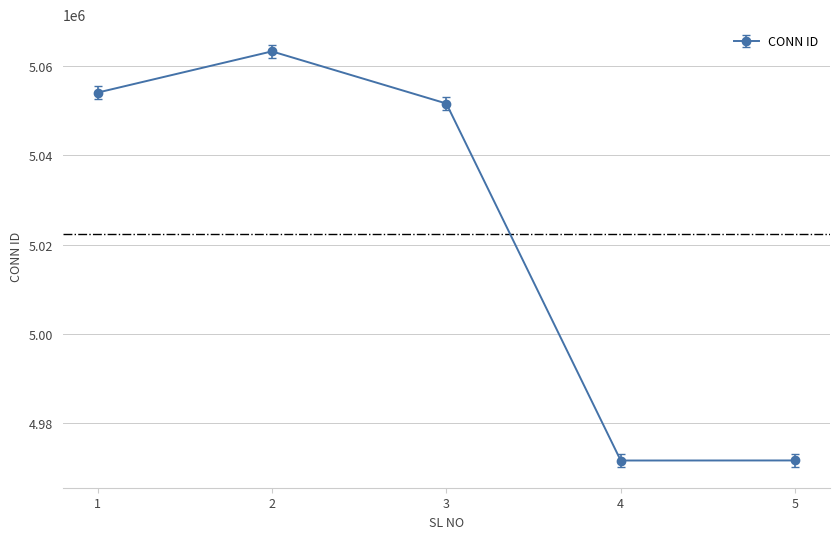

What is the difference between the maximum and minimum values?

91494